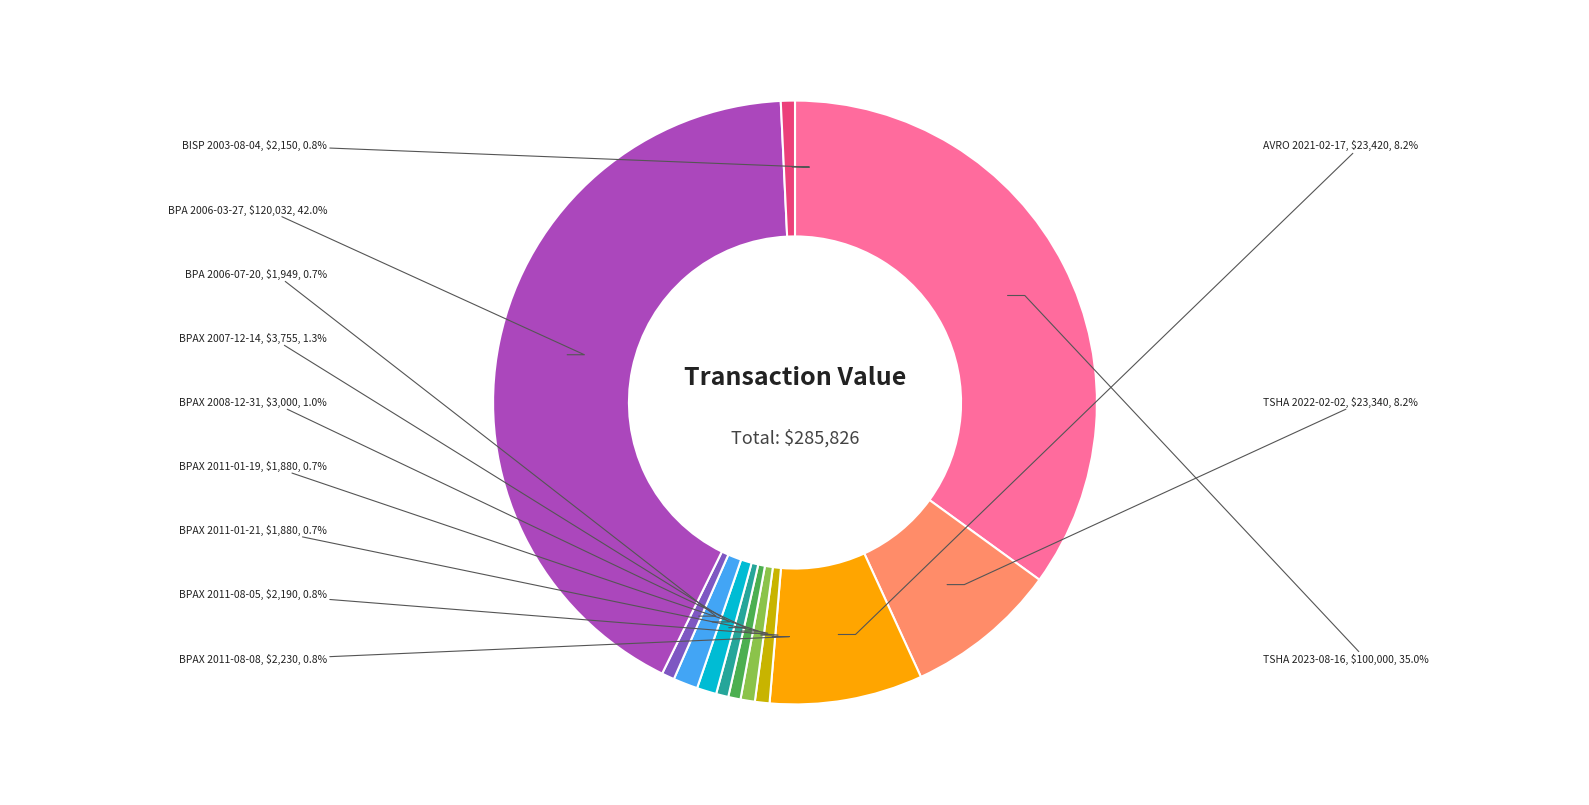

How much of the chart is everything except BPAX 2007-12-14?

98.7%